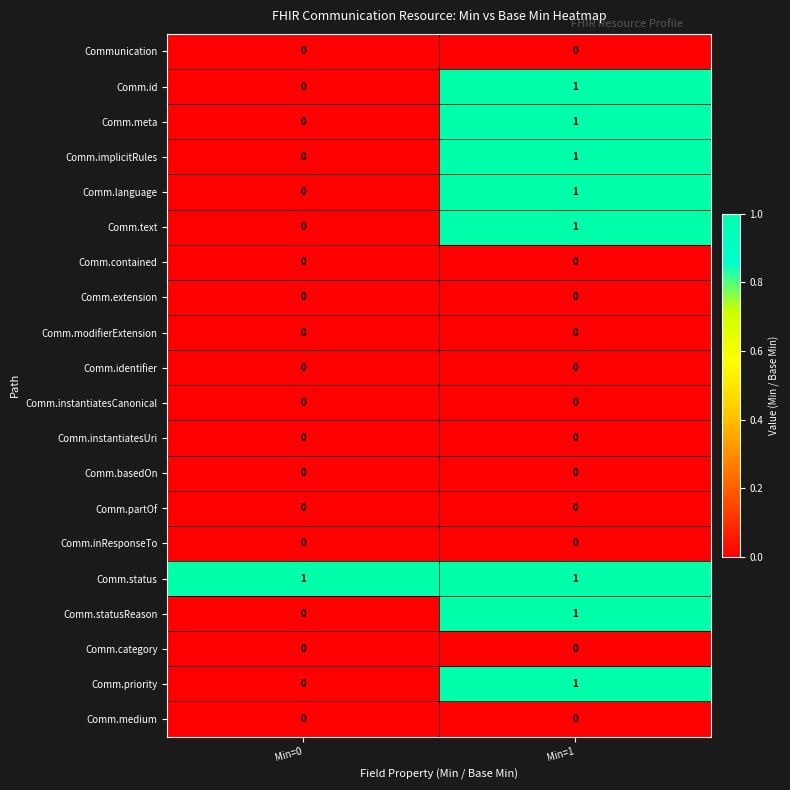

List the labels in order of Comm.text value, largest first.

Min=1, Min=0